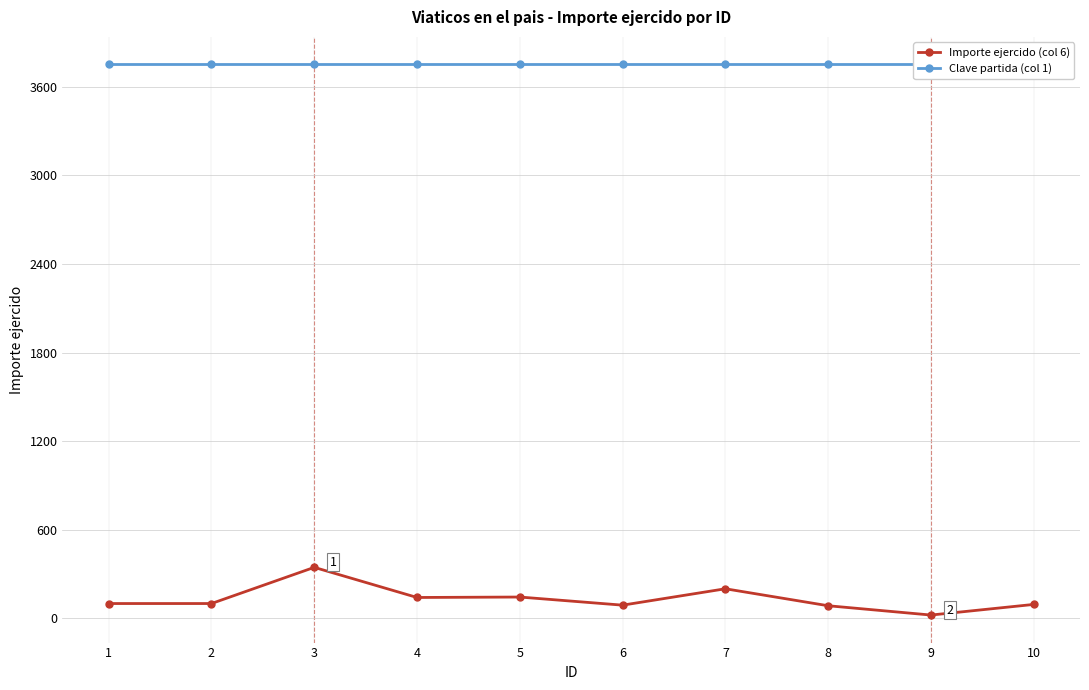

The Importe ejercido (col 6) series shows 145 at 6. True or false?

False